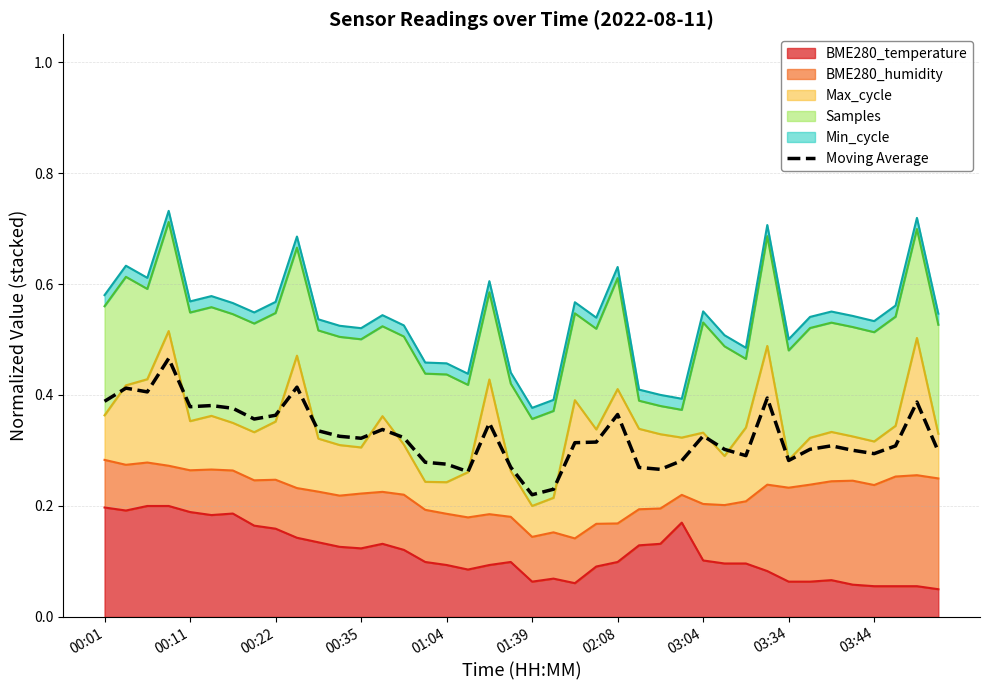

What is the minimum value shown in the chart?

0.2